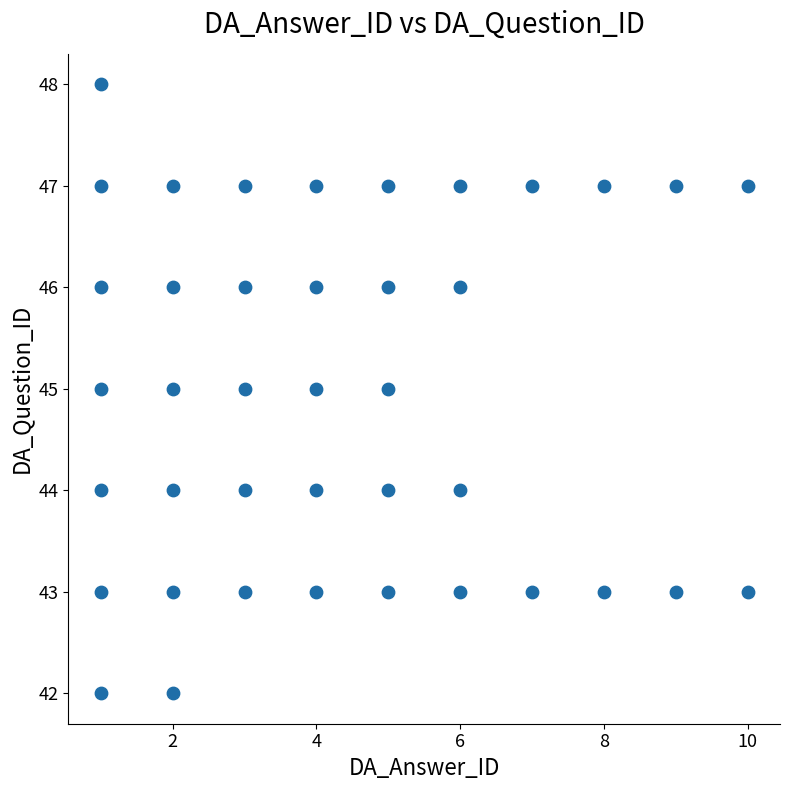

What is the range of Y values (max minus min)?

6